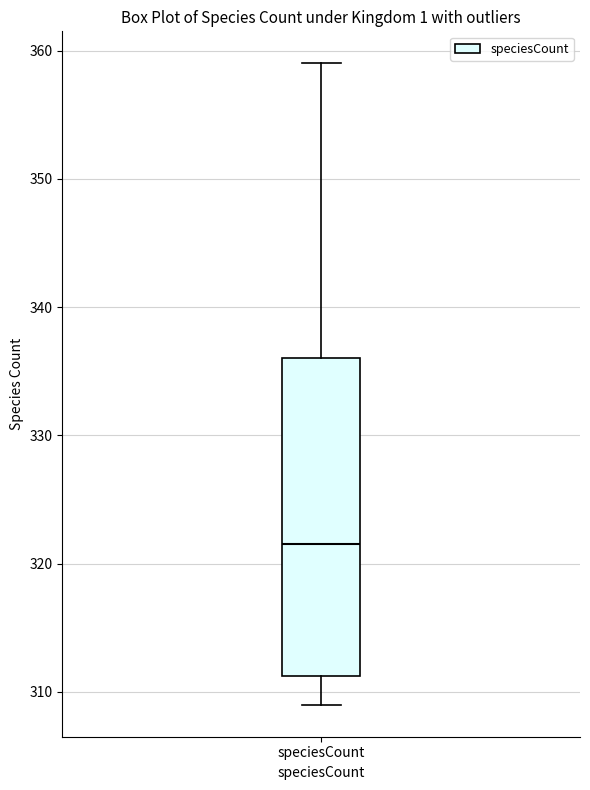

Read this box plot against the y-axis: the position of the median line, the range covered by the box, and the ends of both whiskers. The values are not printed on the chart, so give them approximately, as read against the axis.

median 322, box 311 to 336, whiskers 309 to 359